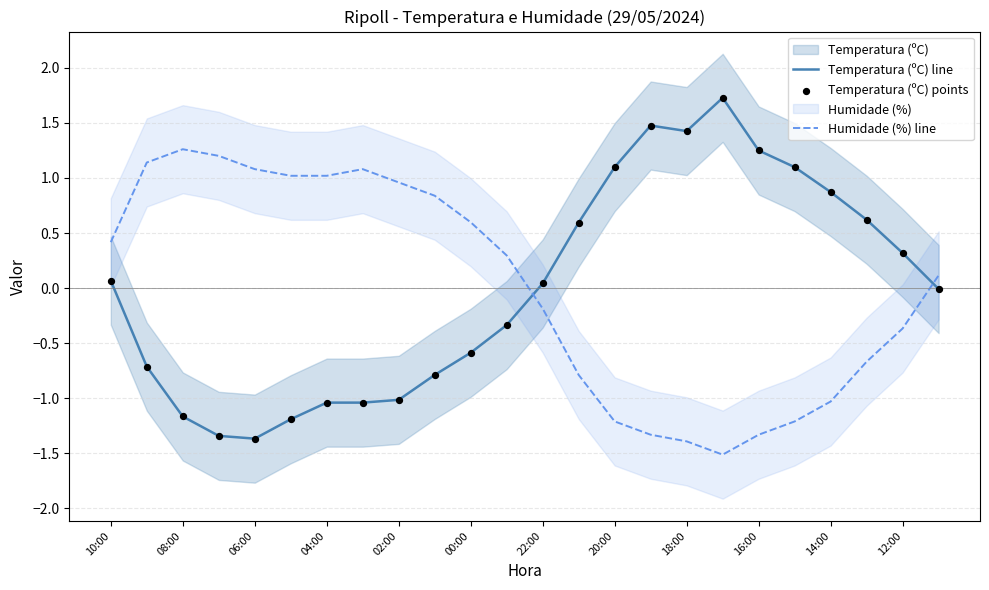

Which series reaches the minimum Y coordinate?

Humidade (%) line